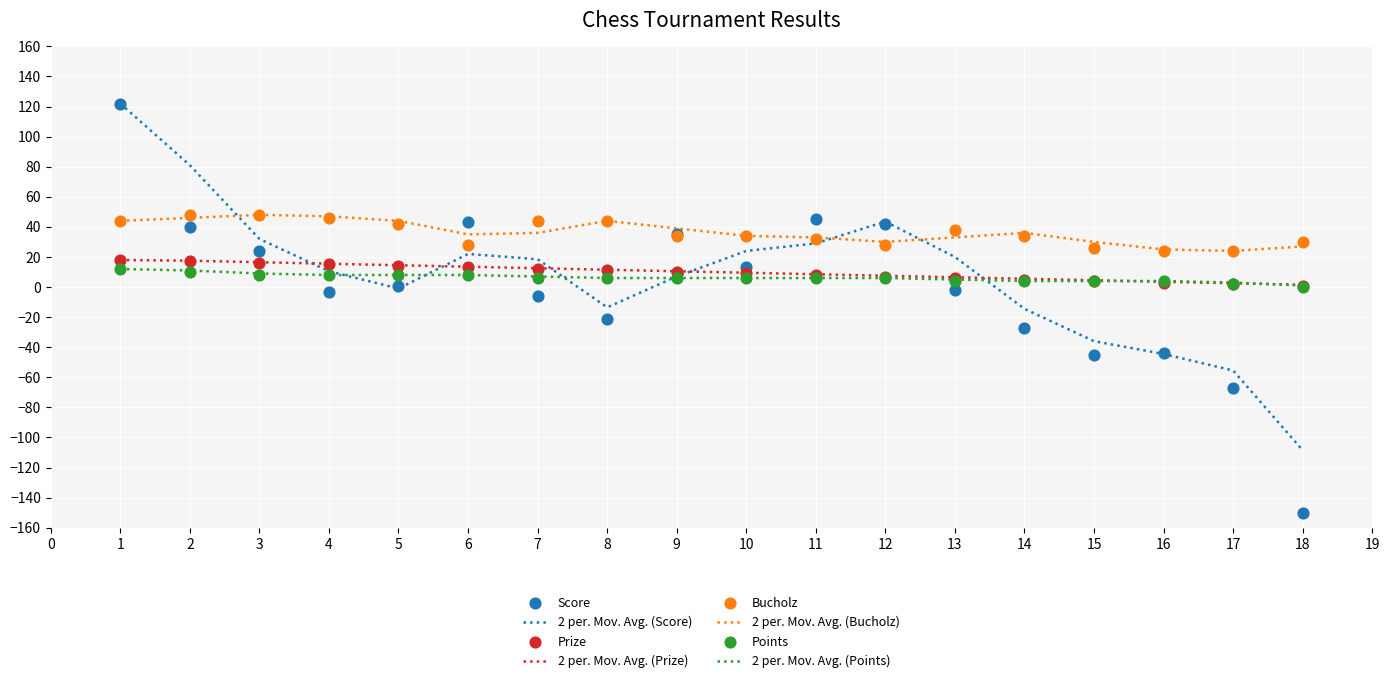

What are all the series names shown in the legend?

Score, Prize, Bucholz, Points